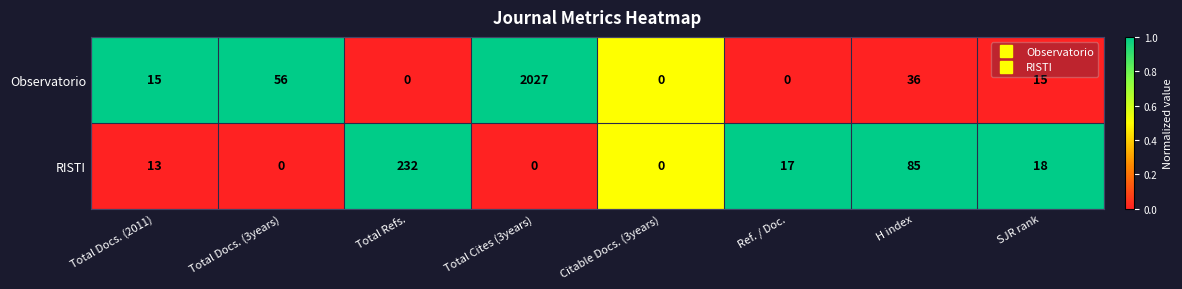

At which category is the sum across all series the highest?

Total Cites (3years)